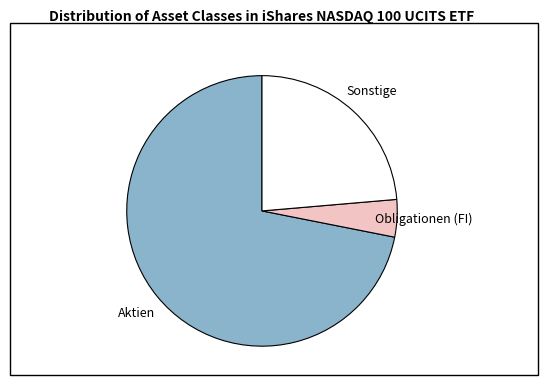

How many slices are in this pie chart?

3